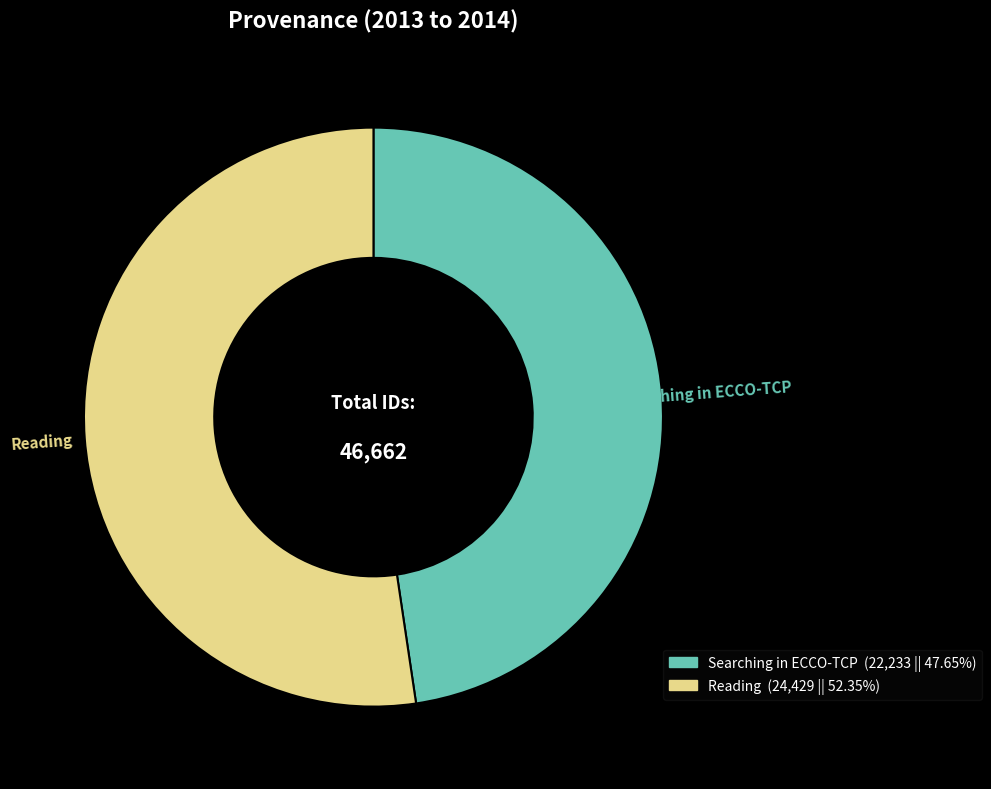

What is the ratio of the value at Reading to the value at Searching in ECCO-TCP?

1.1